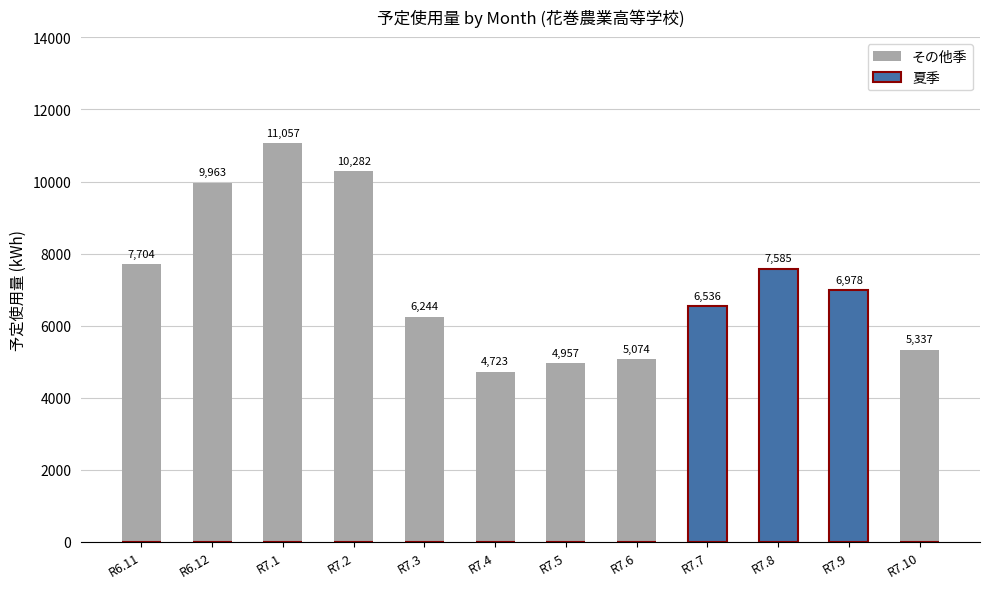

What position from the left is R7.3?

5